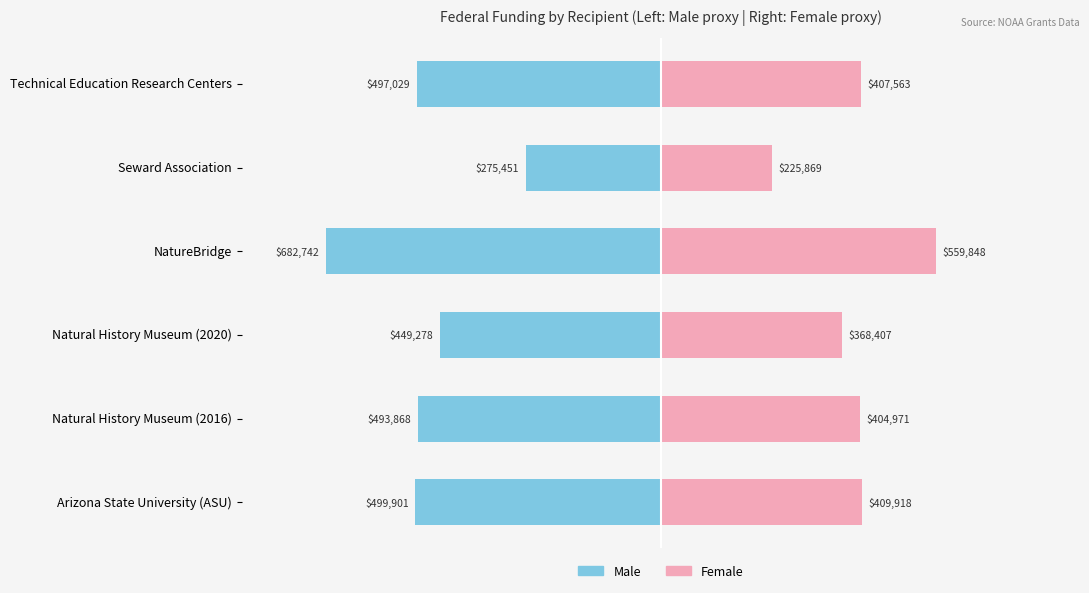

Between Arizona State University (ASU) and Natural History Museum (2020), which series saw the biggest shift?

Male